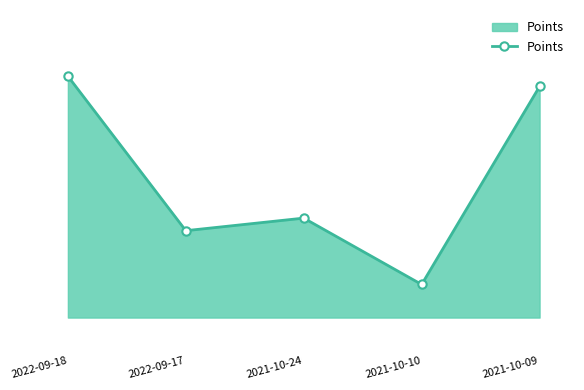

Does the chart have visible grid lines?

No